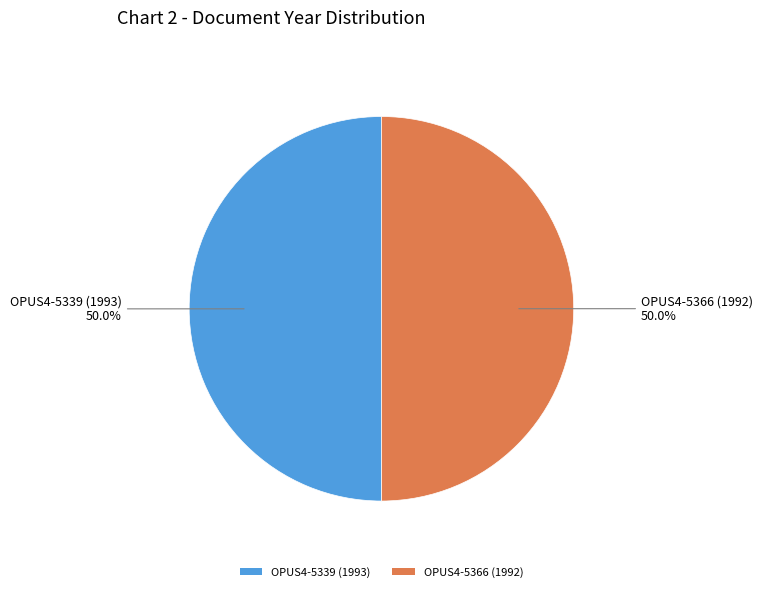

To the nearest percent, what portion does OPUS4-5339 (1993) represent?

50%